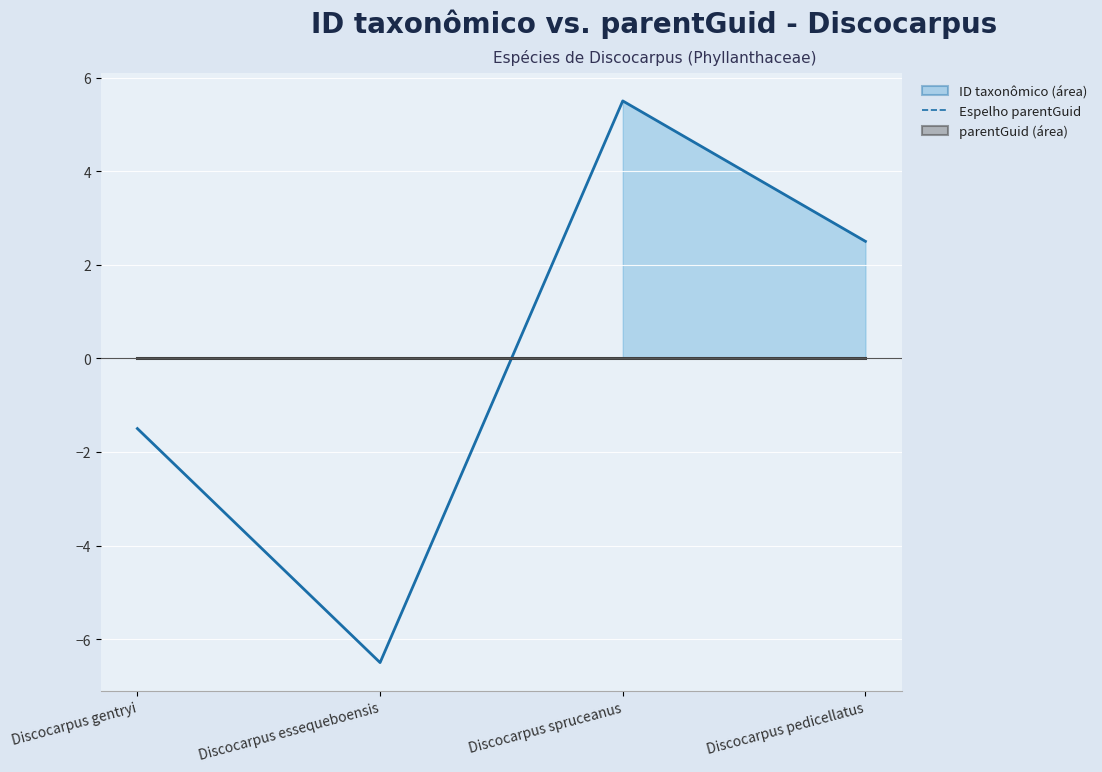

At which label does ID taxonômico linha first exceed 2?

Discocarpus spruceanus